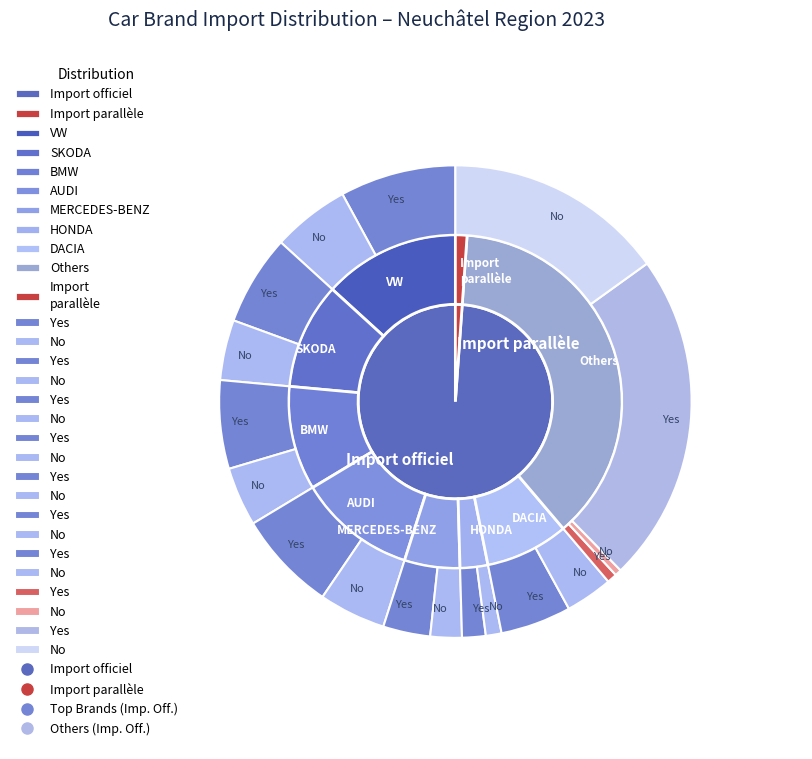

The 2 slice represents 1% of the pie. True or false?

False